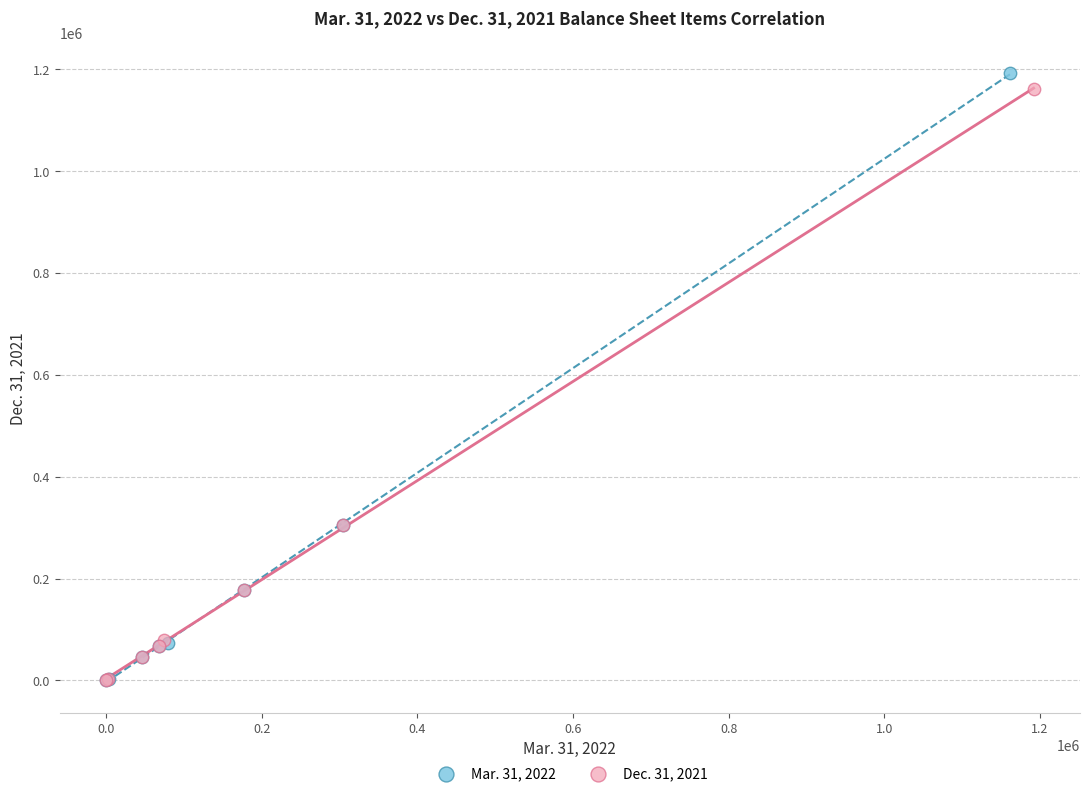

What are all the series names shown in the legend?

Mar. 31, 2022, Dec. 31, 2021